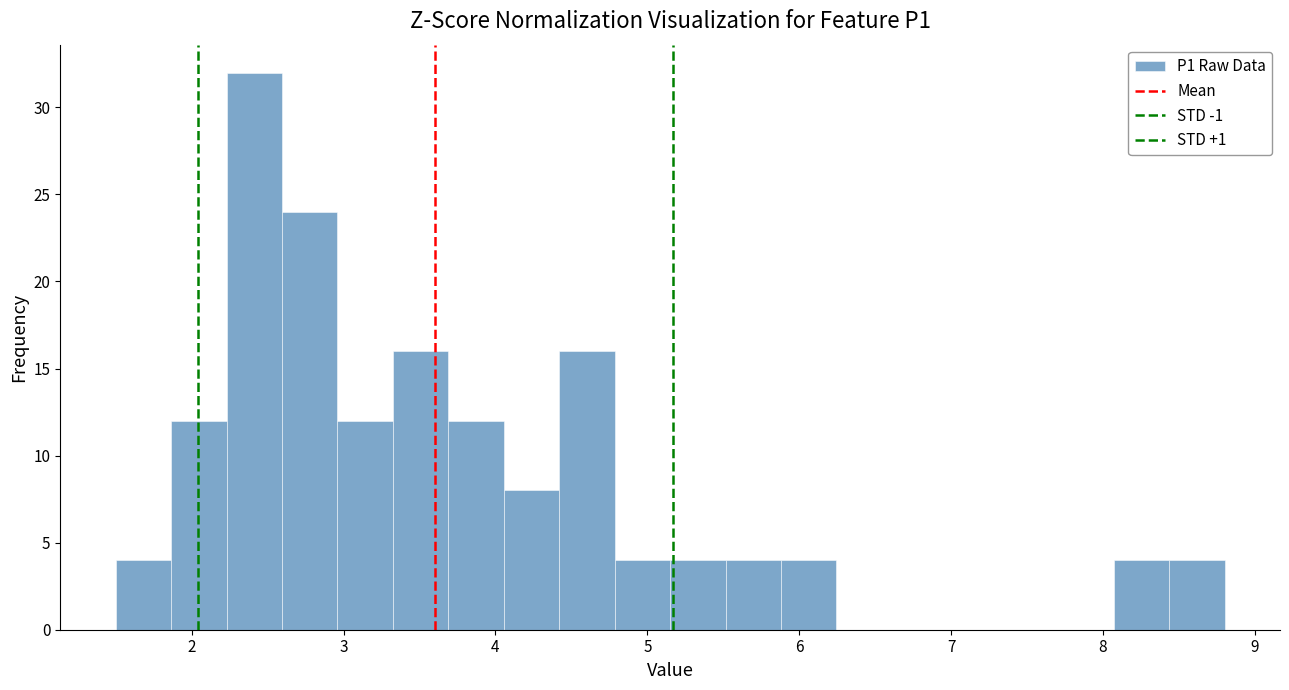

Around what value on the x-axis is the tallest bar? Give the approximate position of its centre, as read against the axis.

2.4